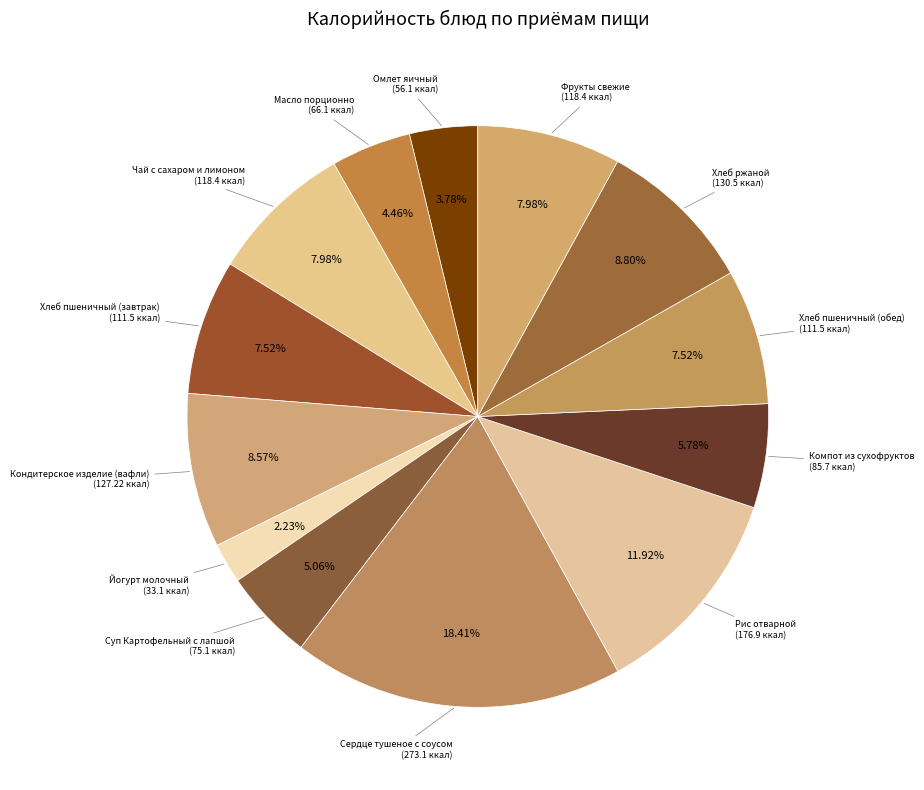

How many slices are in this pie chart?

13